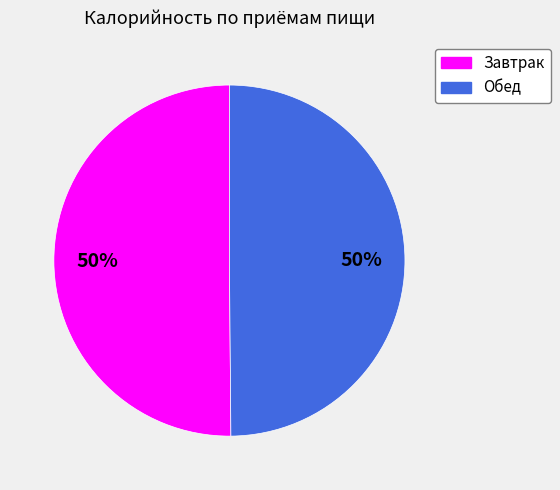

What percentage is the Обед slice, to the nearest percent?

50%